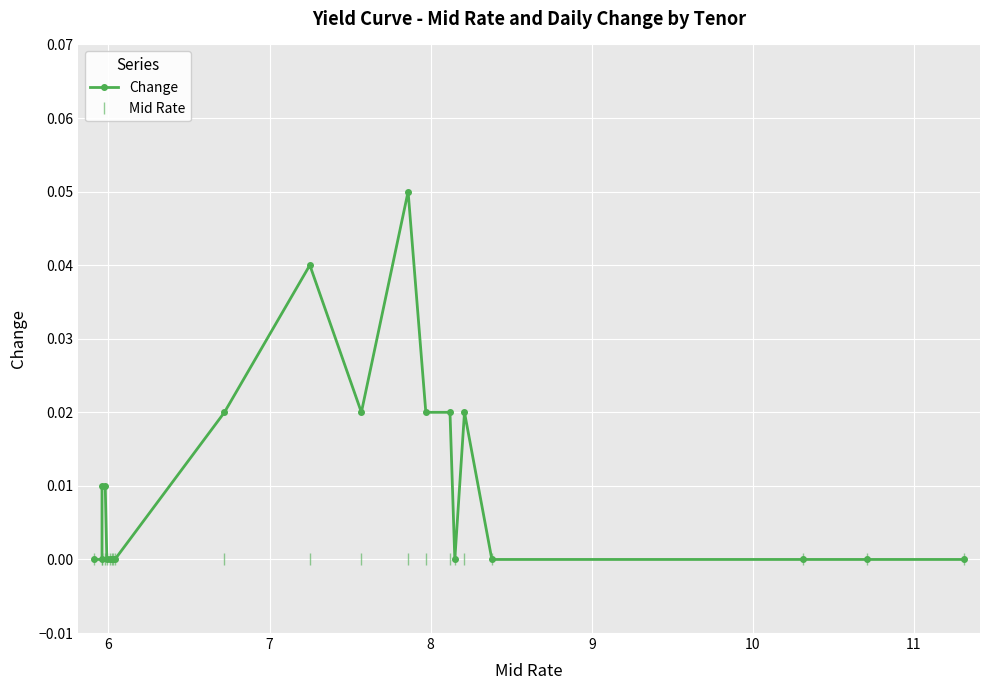

What are all the series names shown in the legend?

Change, Mid Rate